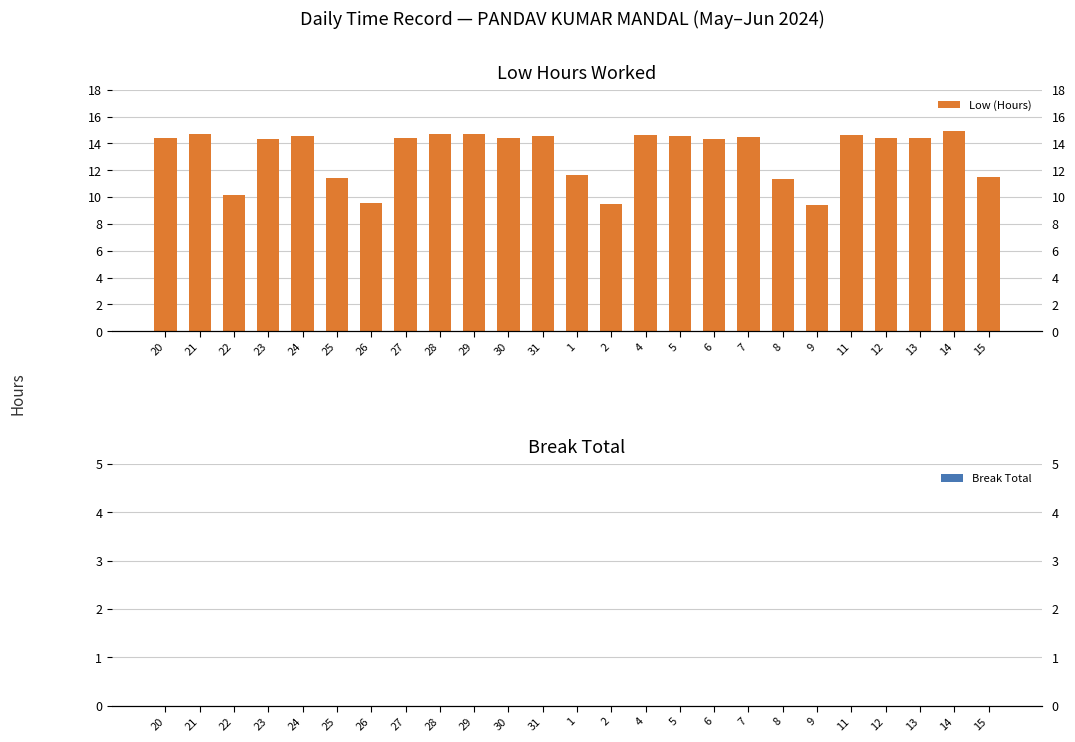

List the labels in order of Break Total value, largest first.

20, 21, 22, 23, 24, 25, 26, 27, 28, 29, 30, 31, 1, 2, 4, 5, 6, 7, 8, 9, 11, 12, 13, 14, 15